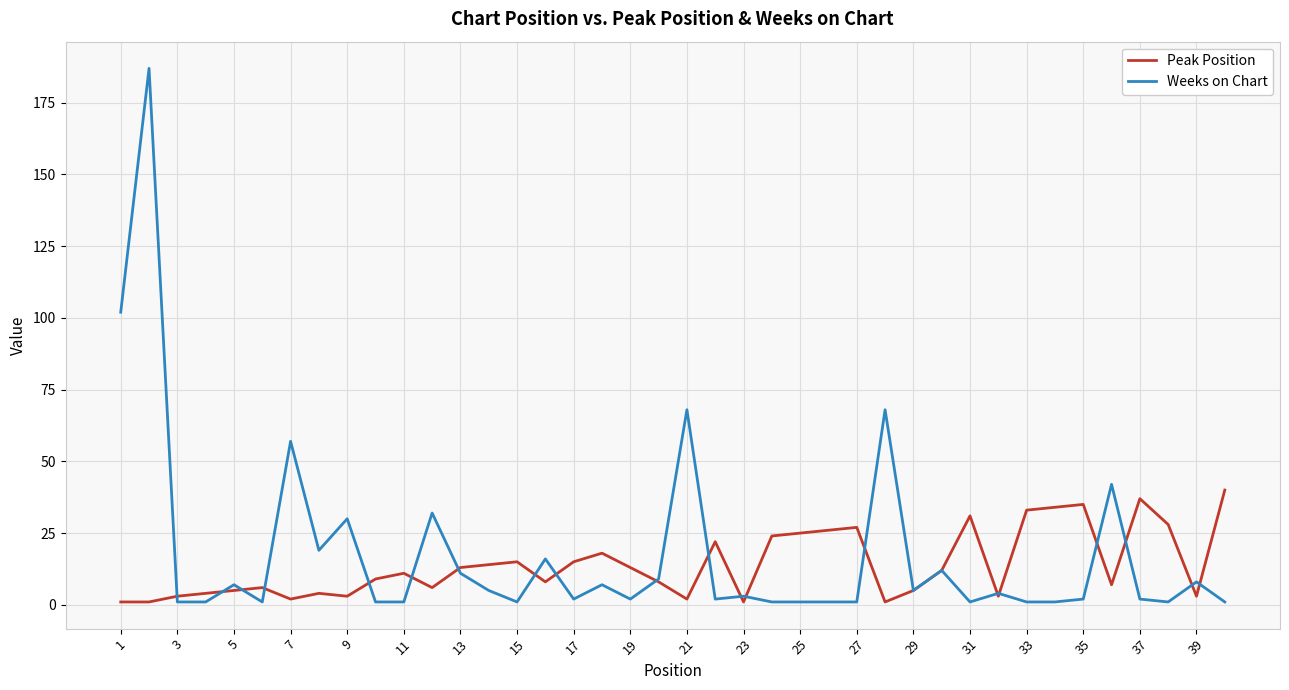

Which series has the widest spread of values?

Weeks on Chart